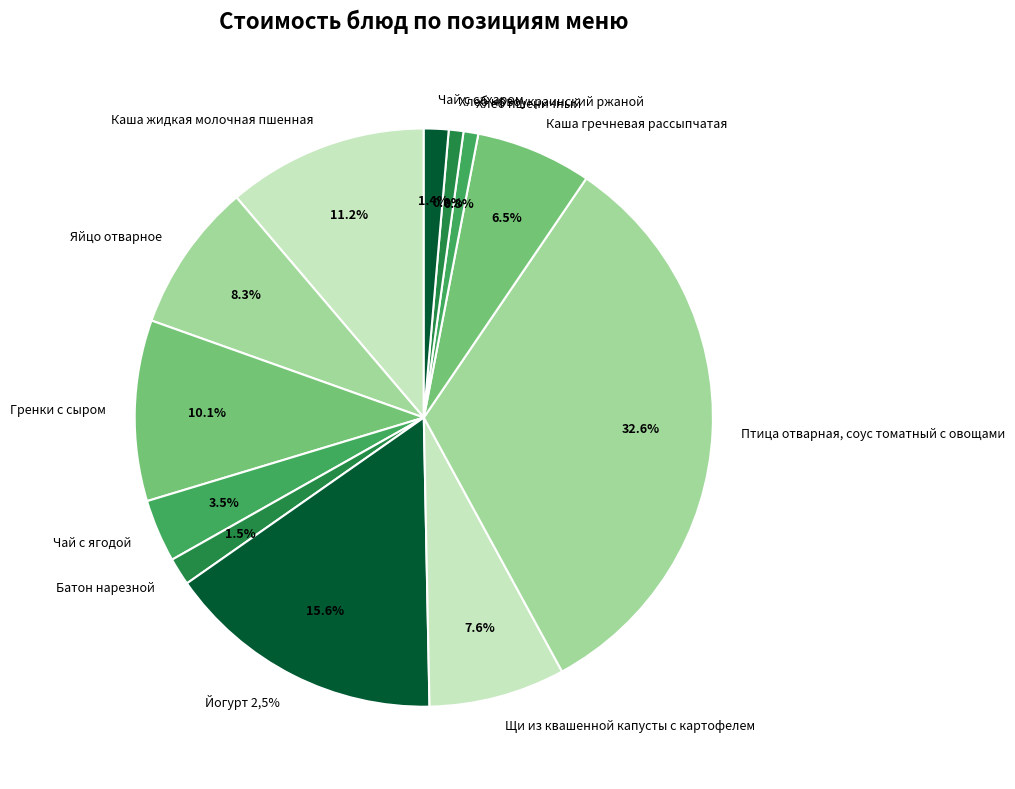

Is it true that Каша жидкая молочная пшенная is 1% of the pie?

False